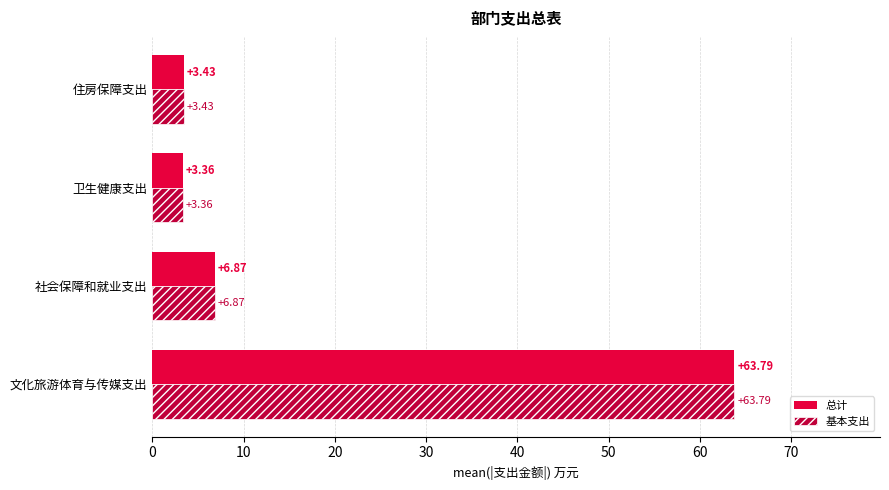

Is the value of 基本支出 at 卫生健康支出 greater than the value of 总计 at 住房保障支出?

No